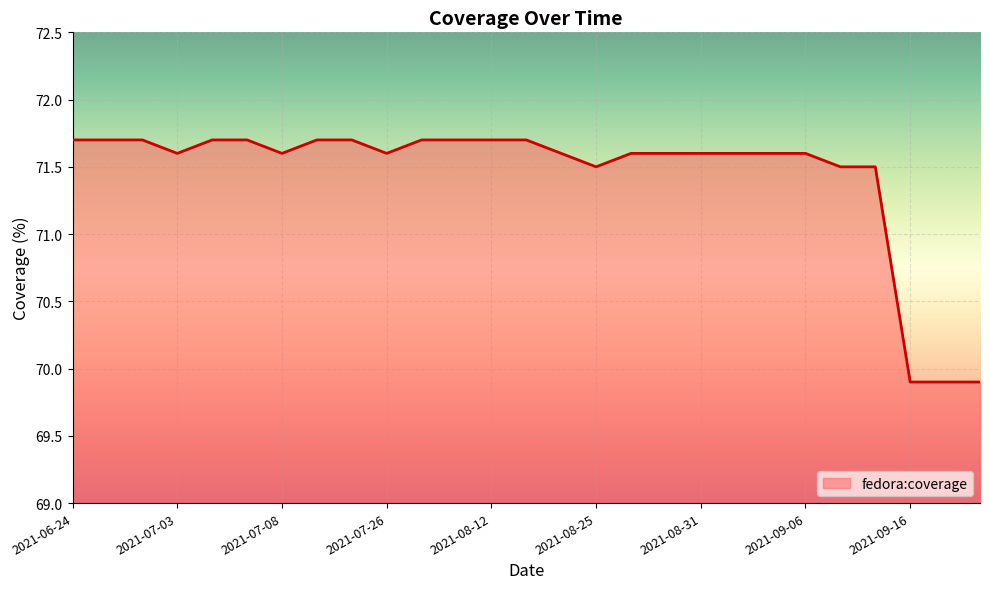

What is the difference between the maximum and minimum values?

1.8